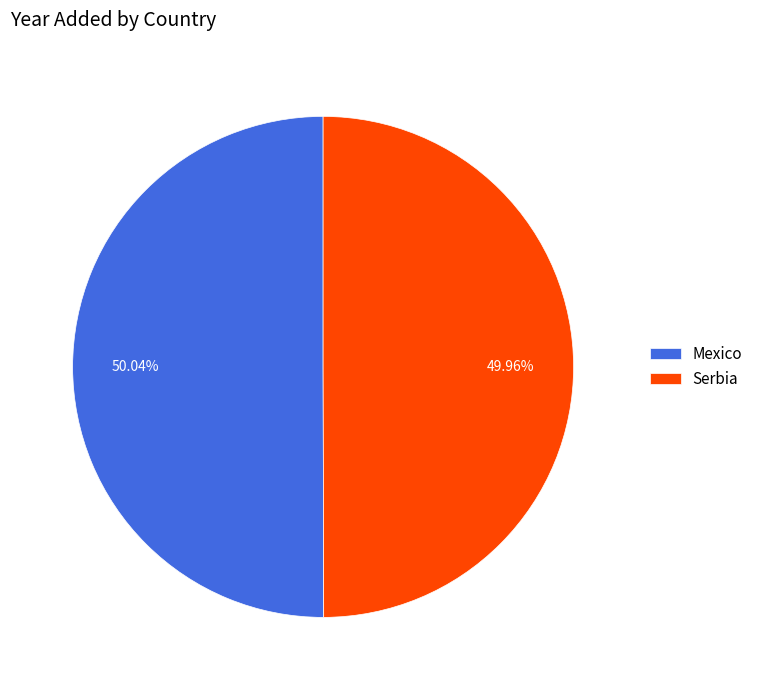

Is it true that Serbia is 50% of the pie?

True